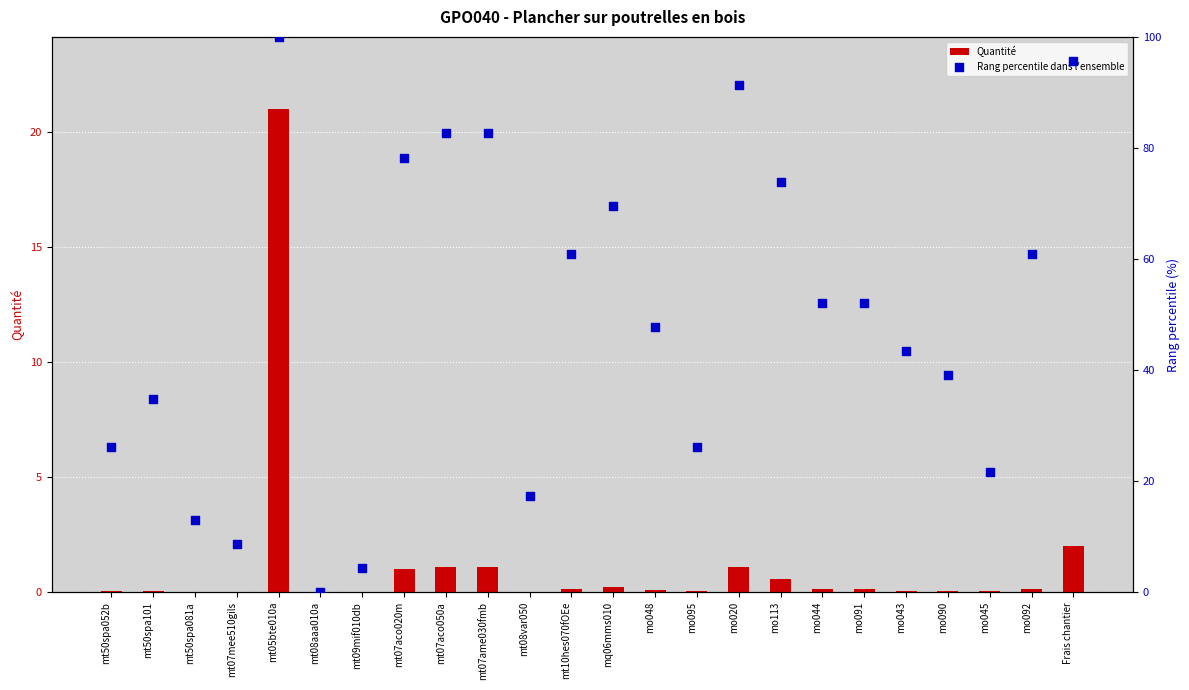

What are all the series names shown in the legend?

Quantité, Rang percentile dans l'ensemble